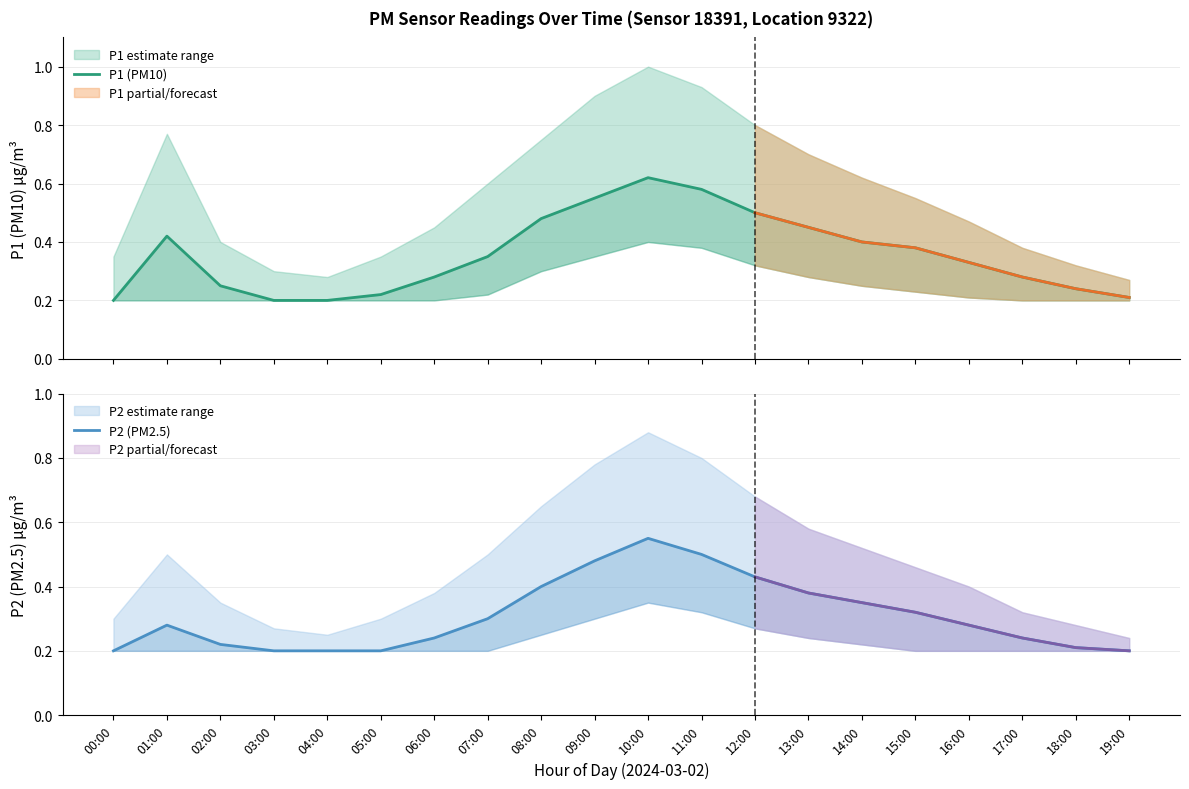

True or false: P2 (PM2.5) has a value of 0.5 at 15:00.

False